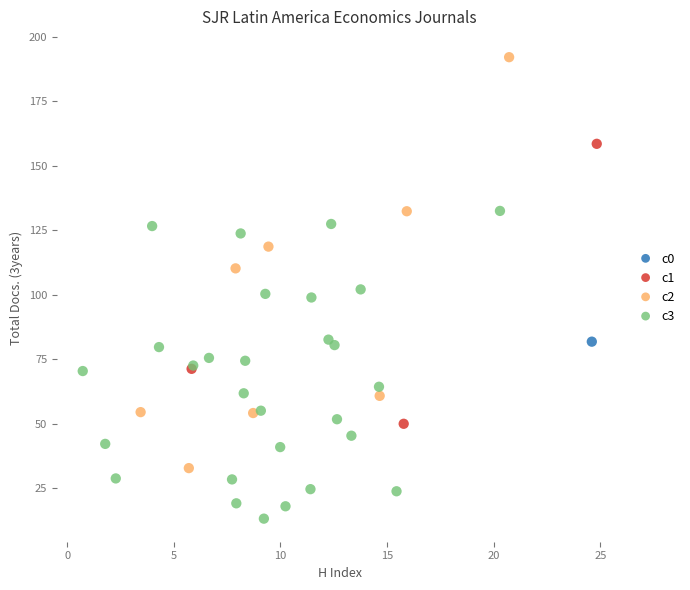

Which series reaches the maximum Y coordinate?

c2